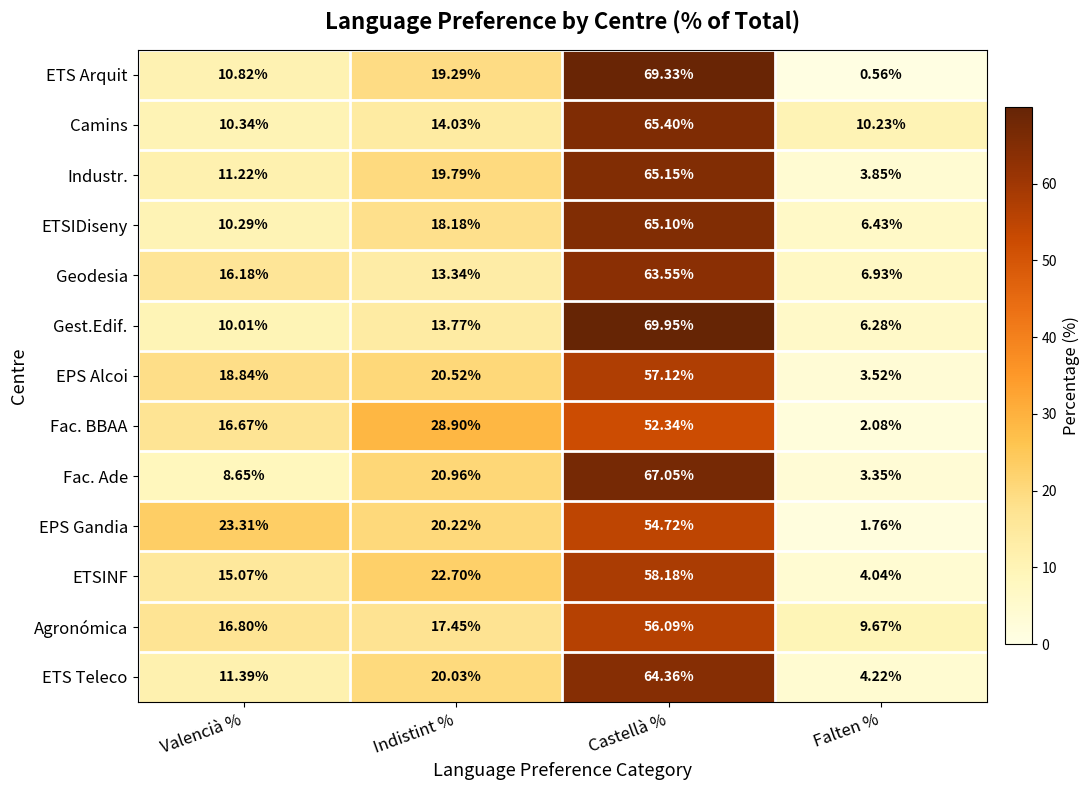

At which label is EPS Gandia closest to 28?

Valencià %